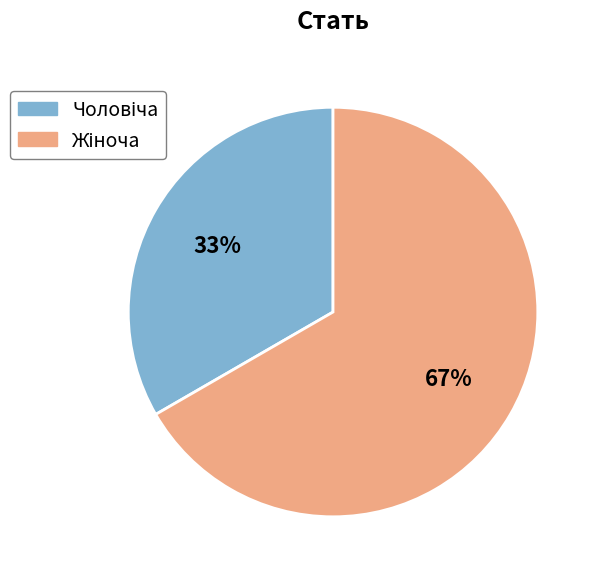

Does any single category account for the majority?

Yes